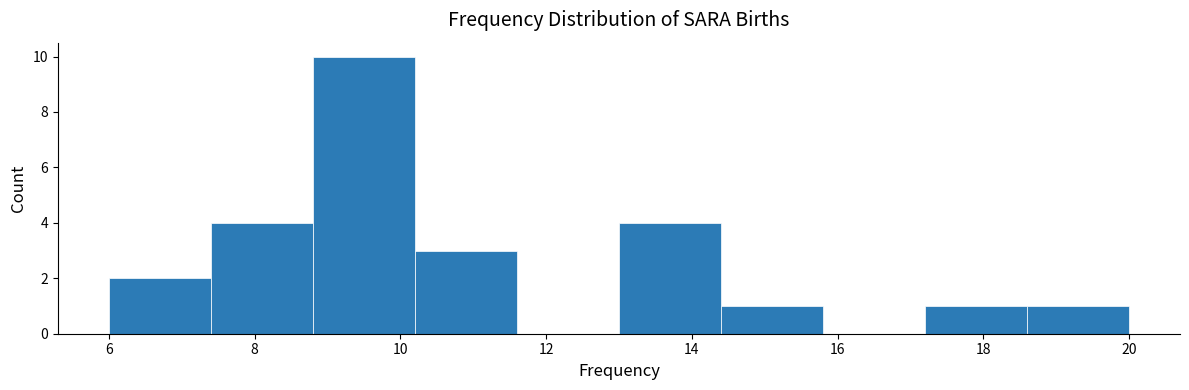

Reading left to right, list every bar in this chart as the range it spans on the x-axis followed by its height. The values are not printed on the chart, so give them approximately, as read against the axis.

6.0 to 7.4: 2
7.4 to 8.8: 4
8.8 to 10.2: 10
10.2 to 11.6: 3
11.6 to 13.0: 0
13.0 to 14.4: 4
14.4 to 15.8: 1
15.8 to 17.2: 0
17.2 to 18.6: 1
18.6 to 20.0: 1